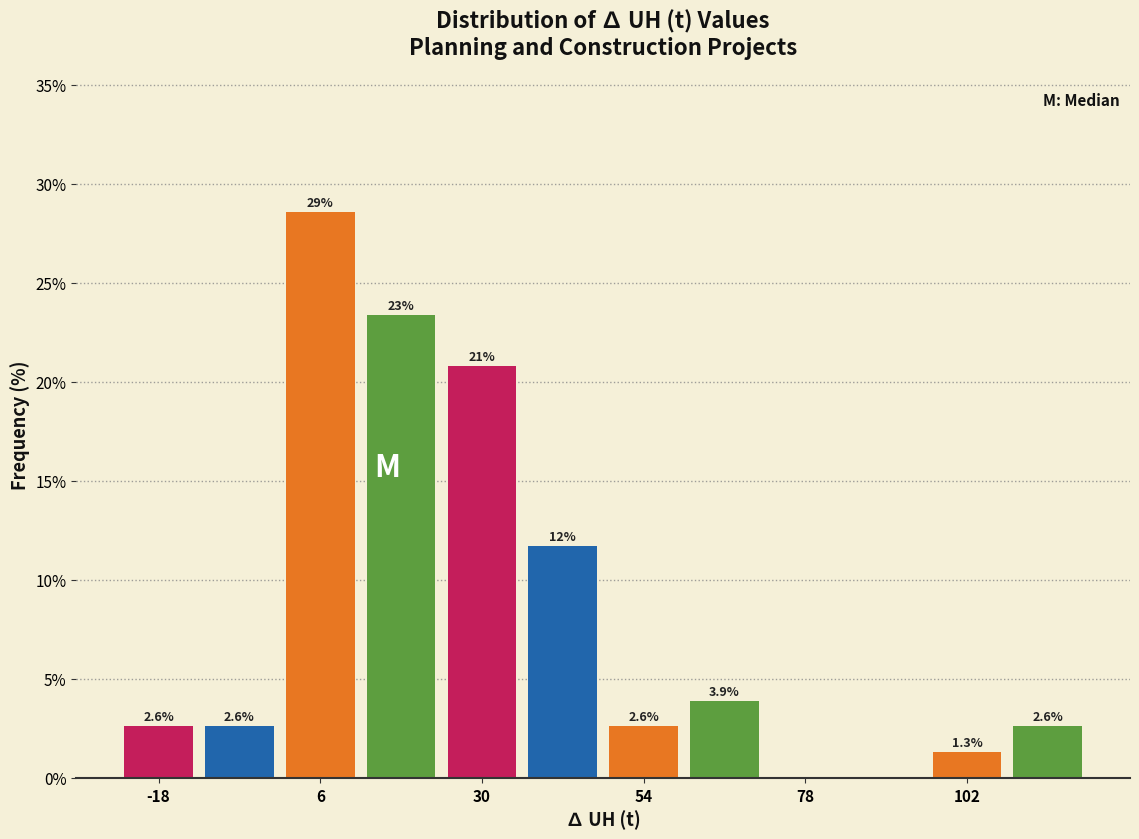

Read against the x-axis, roughly where is the centre of the tallest bar?

5